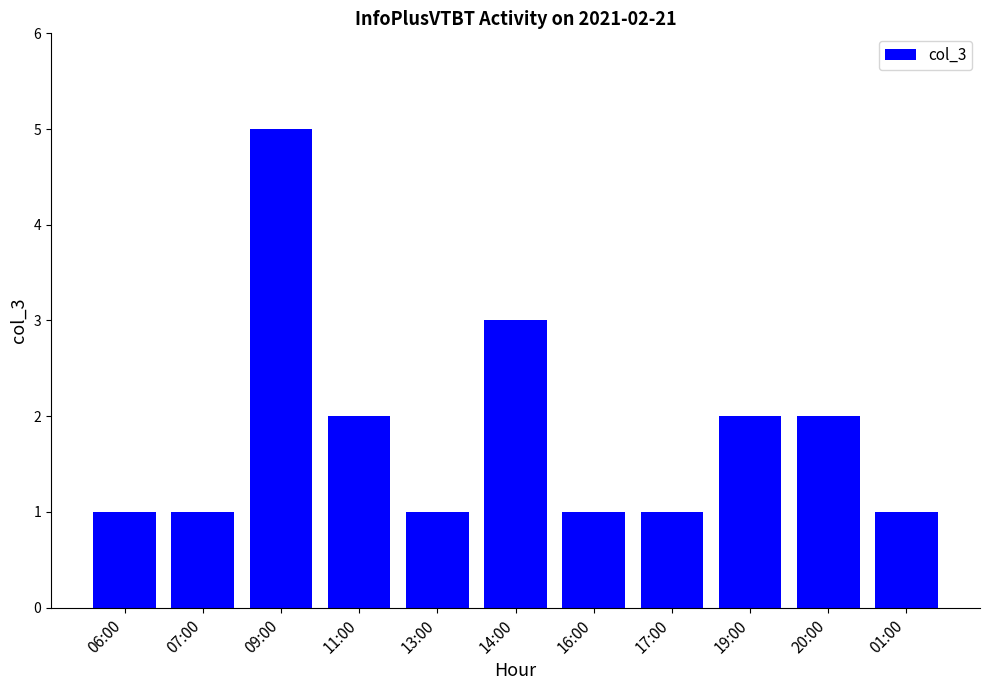

Is it true that the value at 01:00 is 1?

True